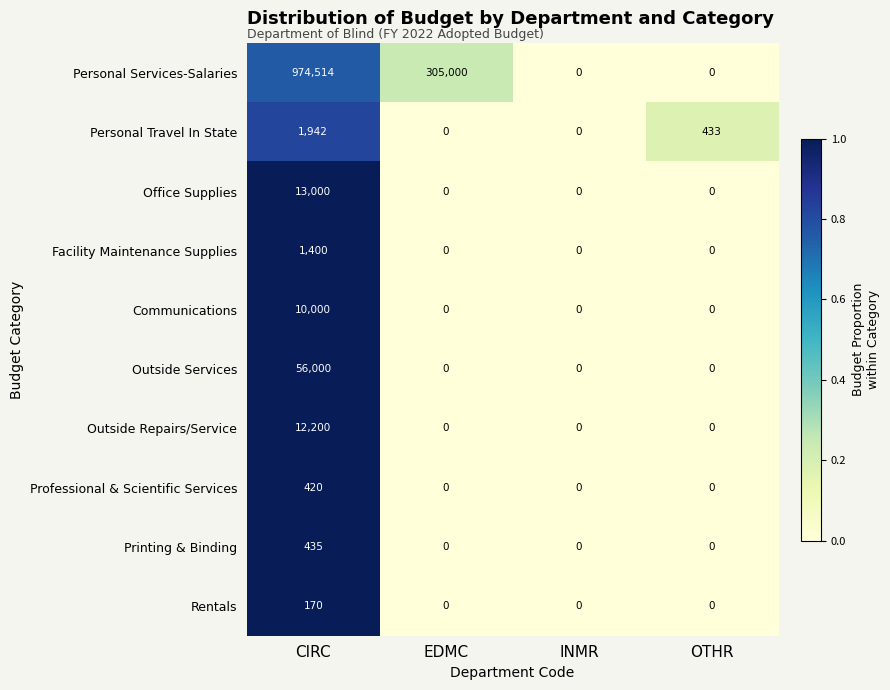

Rank the series by their maximum value, from lowest to highest.

Rentals, Professional & Scientific Services, Printing & Binding, Facility Maintenance Supplies, Personal Travel In State, Communications, Outside Repairs/Service, Office Supplies, Outside Services, Personal Services-Salaries